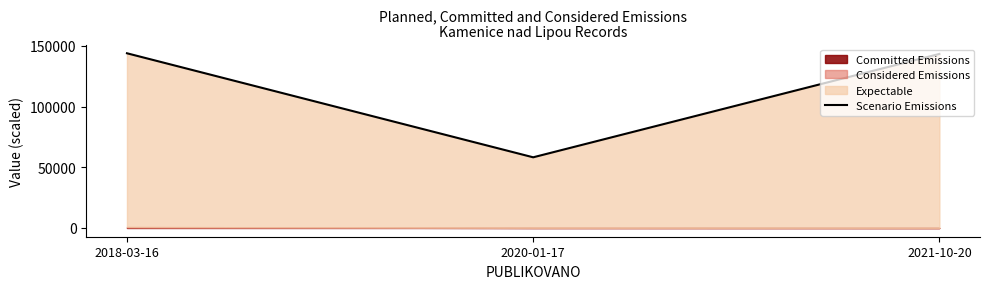

Does the chart have visible grid lines?

No